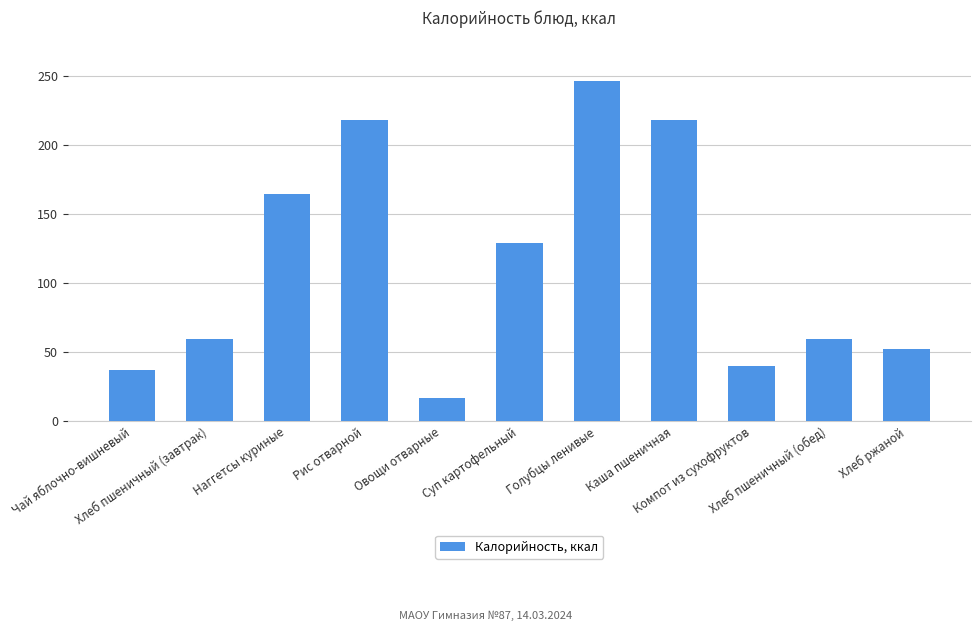

Does the chart contain any negative values?

No